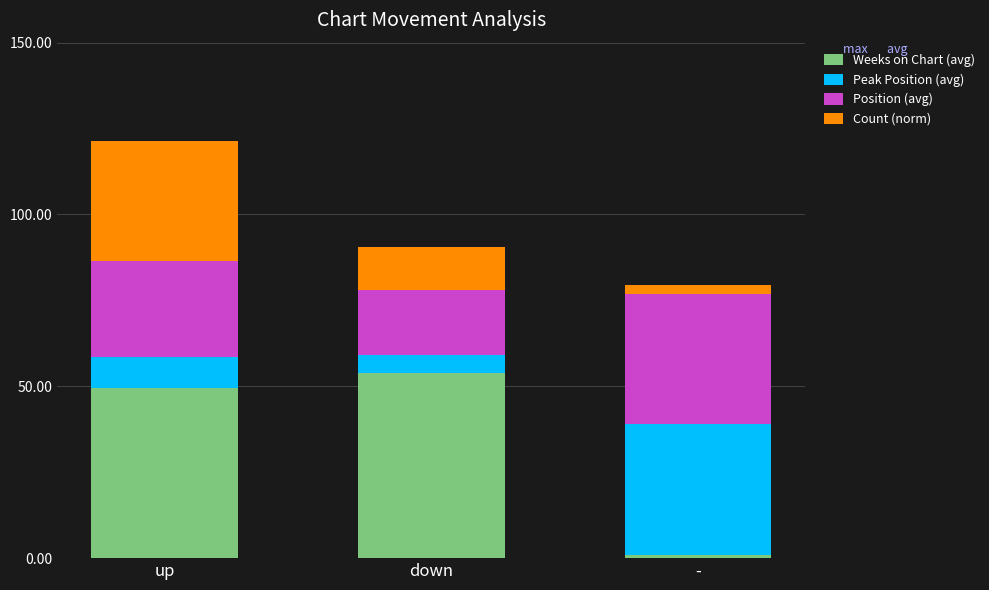

What is the difference between the Weeks on Chart (avg) values at up and down?

4.6